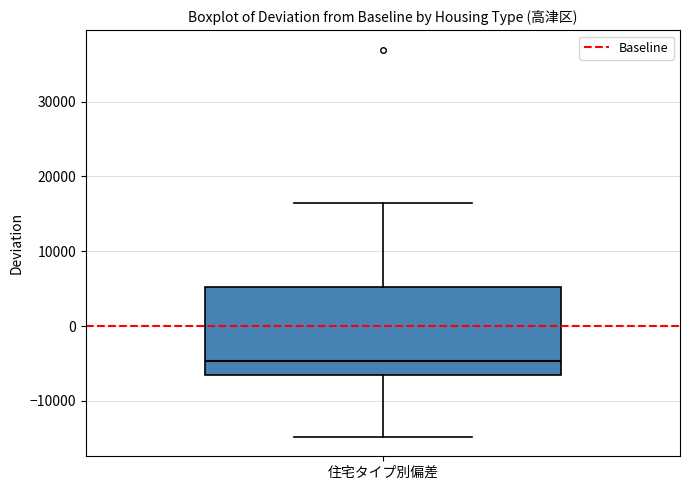

Transcribe this box plot: give where the median line is, the range the box spans, and where the two whiskers end, as read against the y-axis. The values are not printed on the chart, so give them approximately, as read against the axis.

median -5000, box -7000 to 5000, whiskers -15000 to 16000